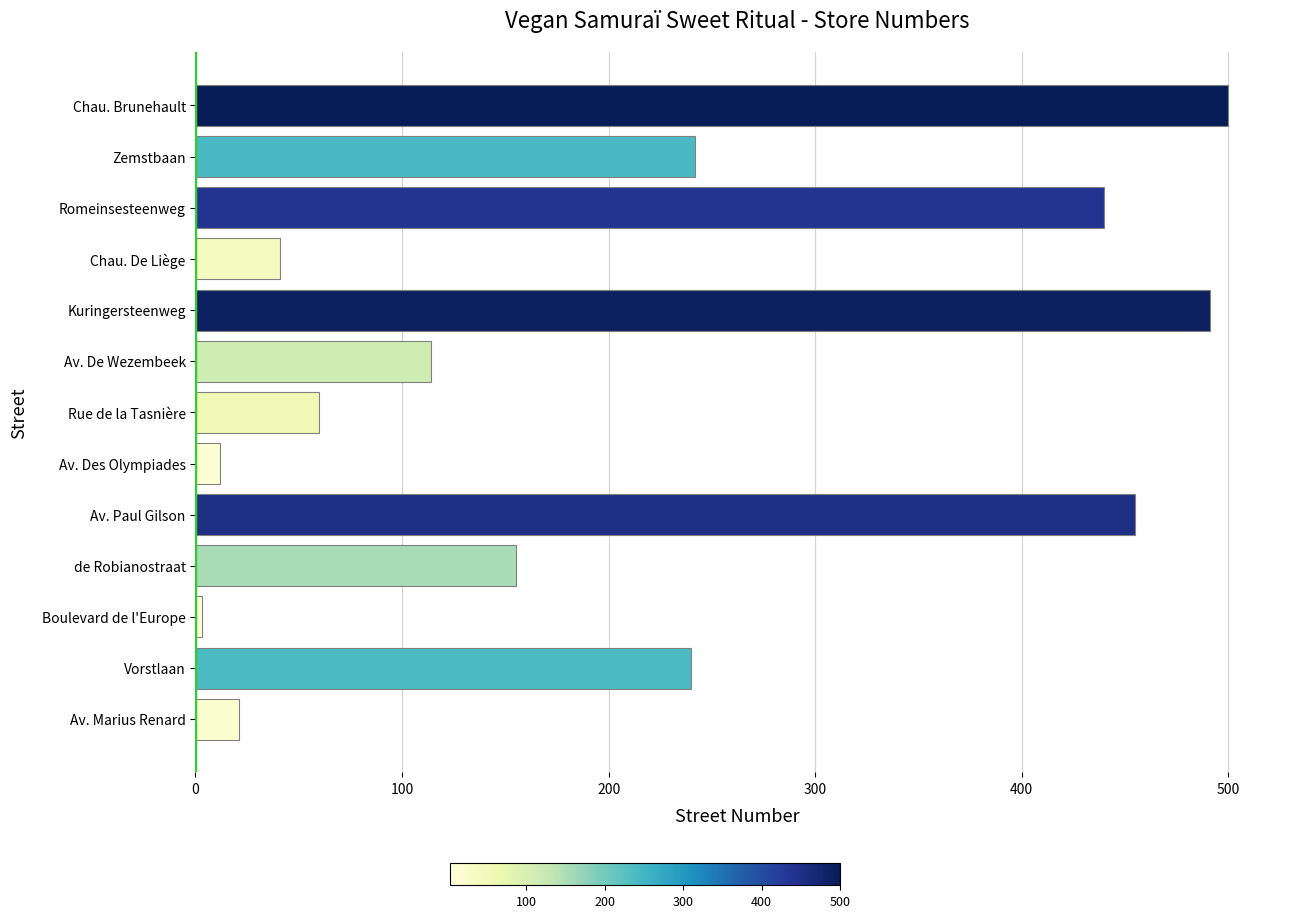

What is the change in value from Vorstlaan to Romeinsesteenweg?

+200